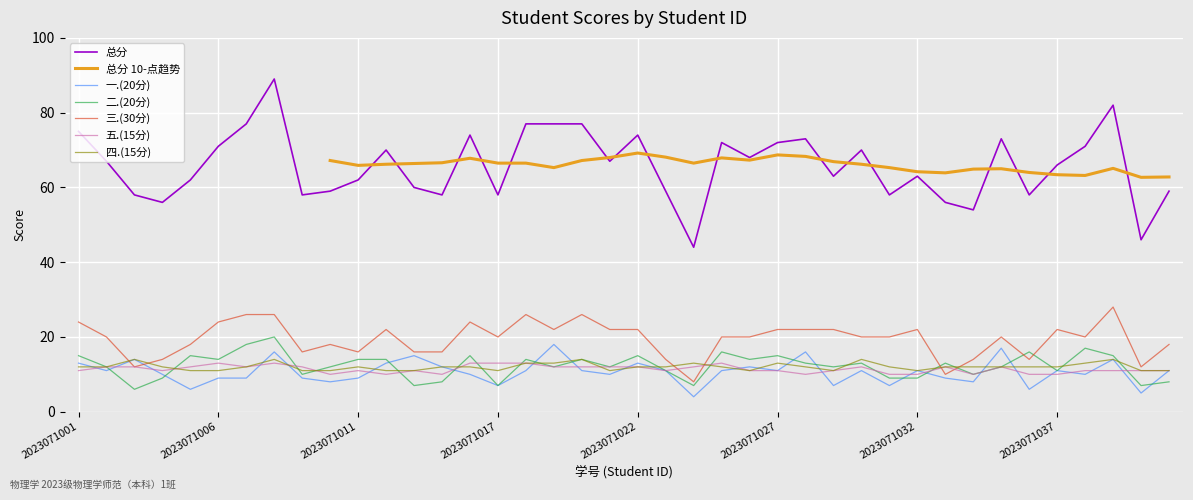

What is the difference between the 二.(20分) values at 2023071032 and 2023071026?

5